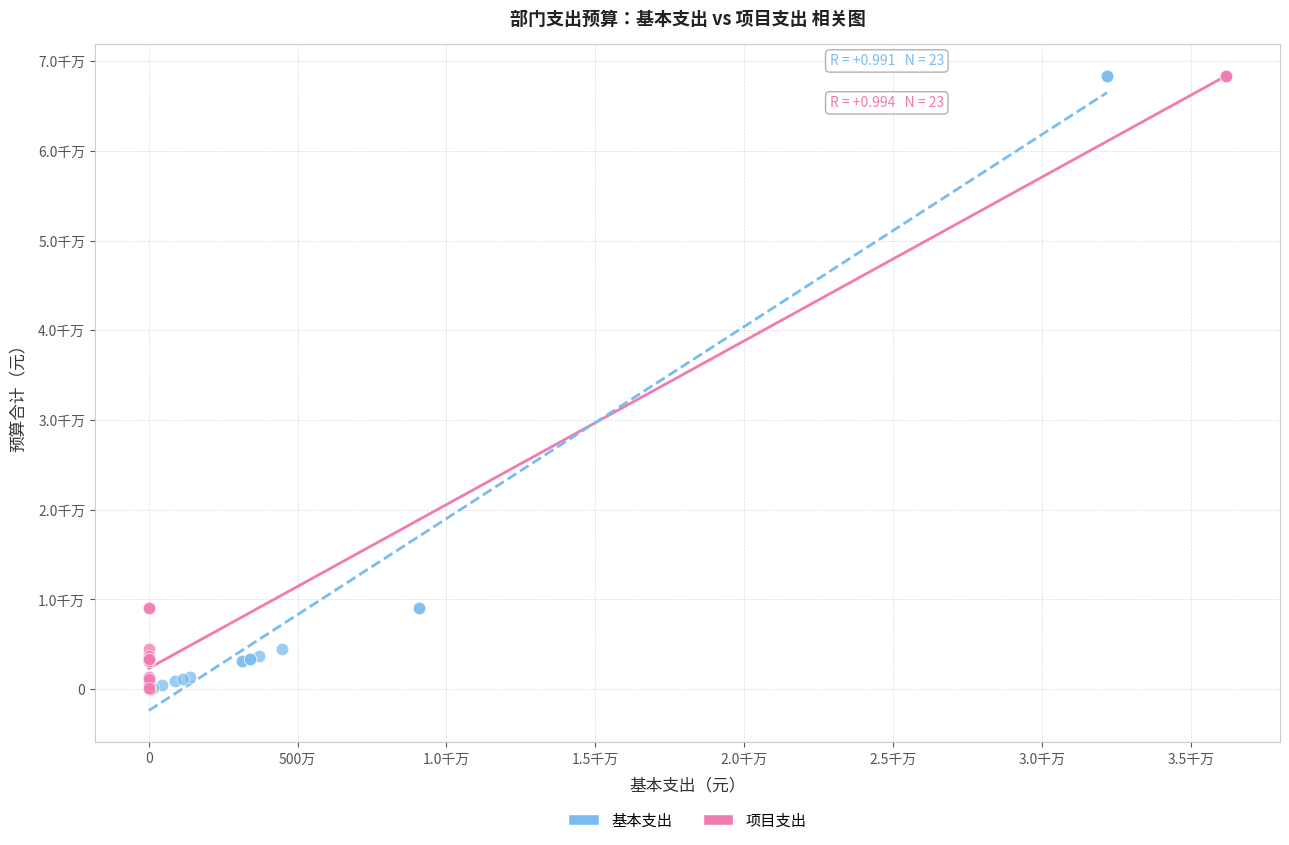

What are all the series names shown in the legend?

基本支出, 项目支出